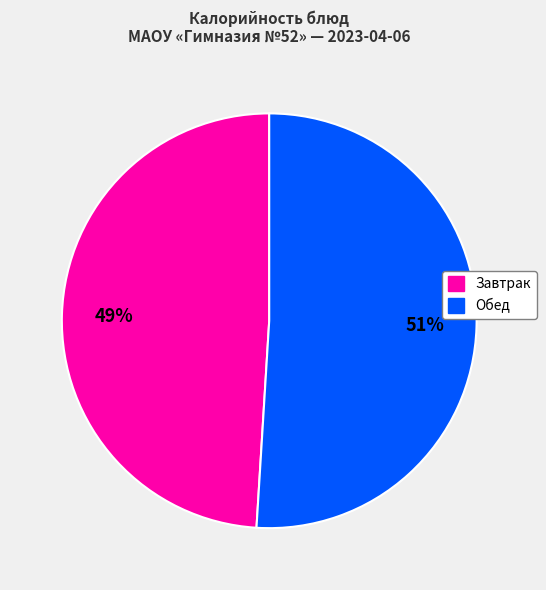

To the nearest percent, what is the difference between the largest and smallest slice percentages?

2%